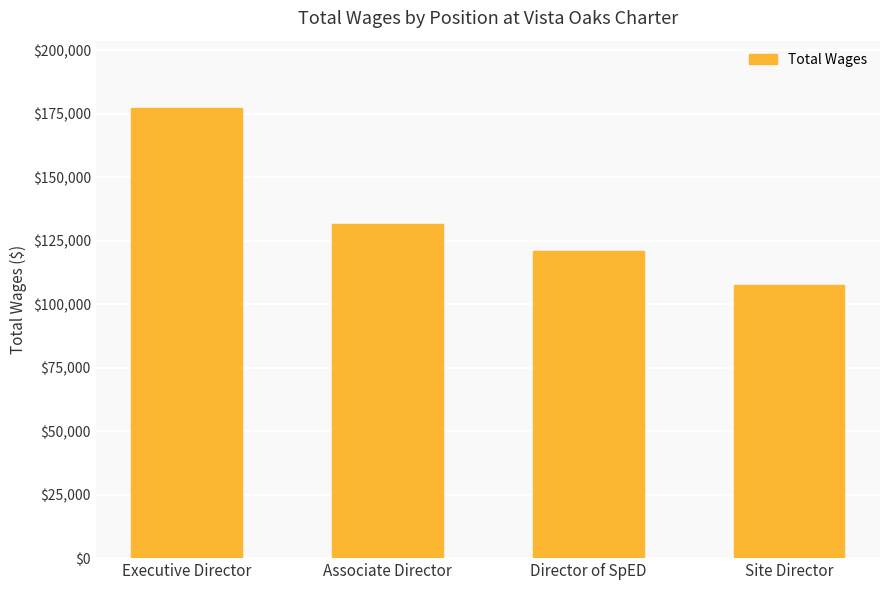

Are the bars horizontal?

No